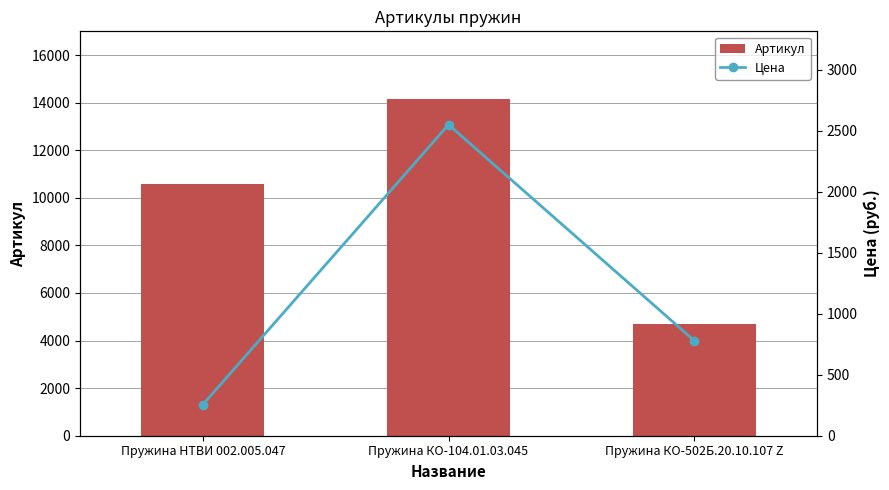

Reading right to left, transcribe all the data shown in this chart.

Артикул: 4690	14166	10590
Цена: 780	2550	255